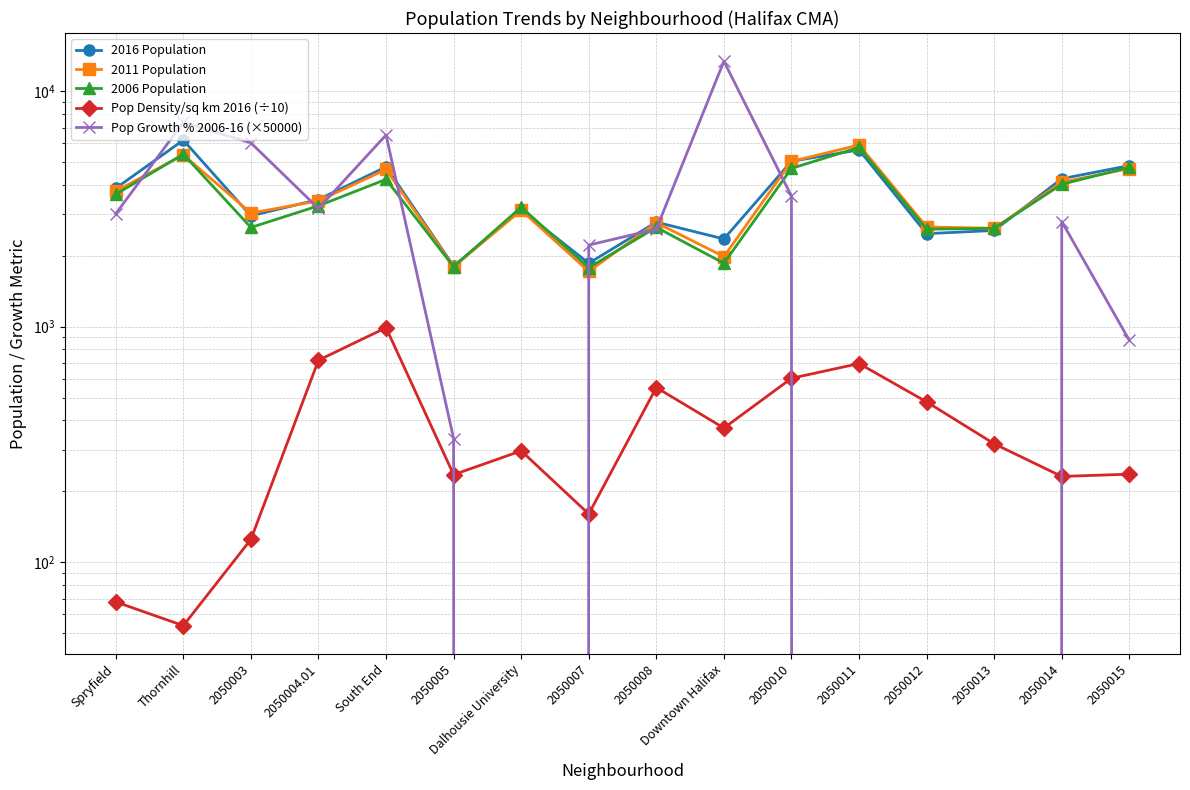

Is the value of Pop Growth % 2006-16 (×50000) at 2050003 greater than the value of 2016 Population at 2050008?

Yes